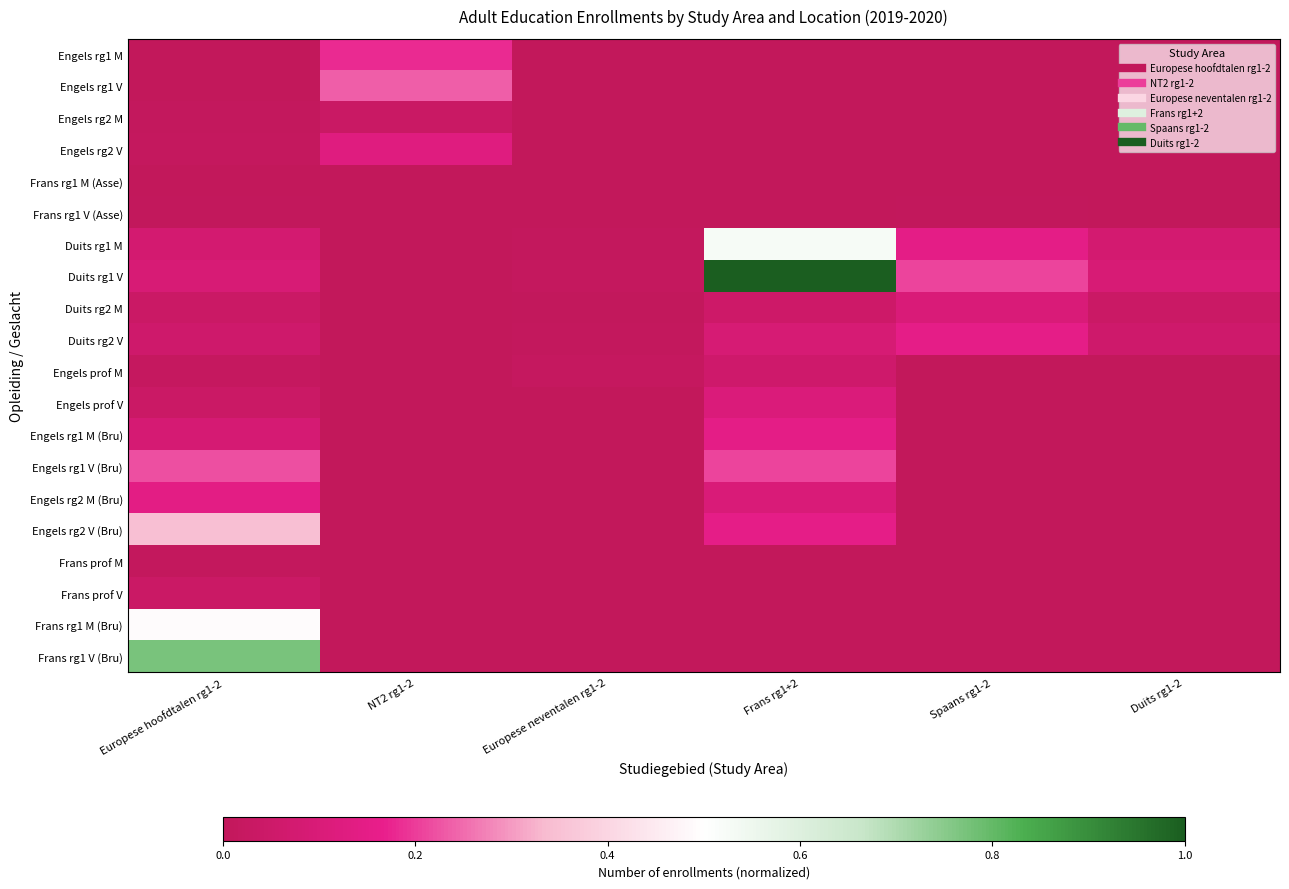

Which has a higher value, Europese hoofdtalen rg1-2 or NT2 rg1-2?

NT2 rg1-2